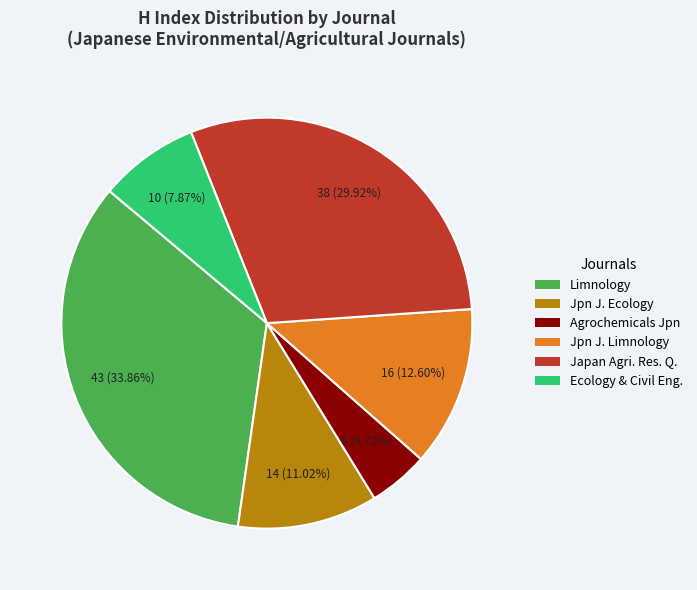

Is there a majority slice in this chart?

No